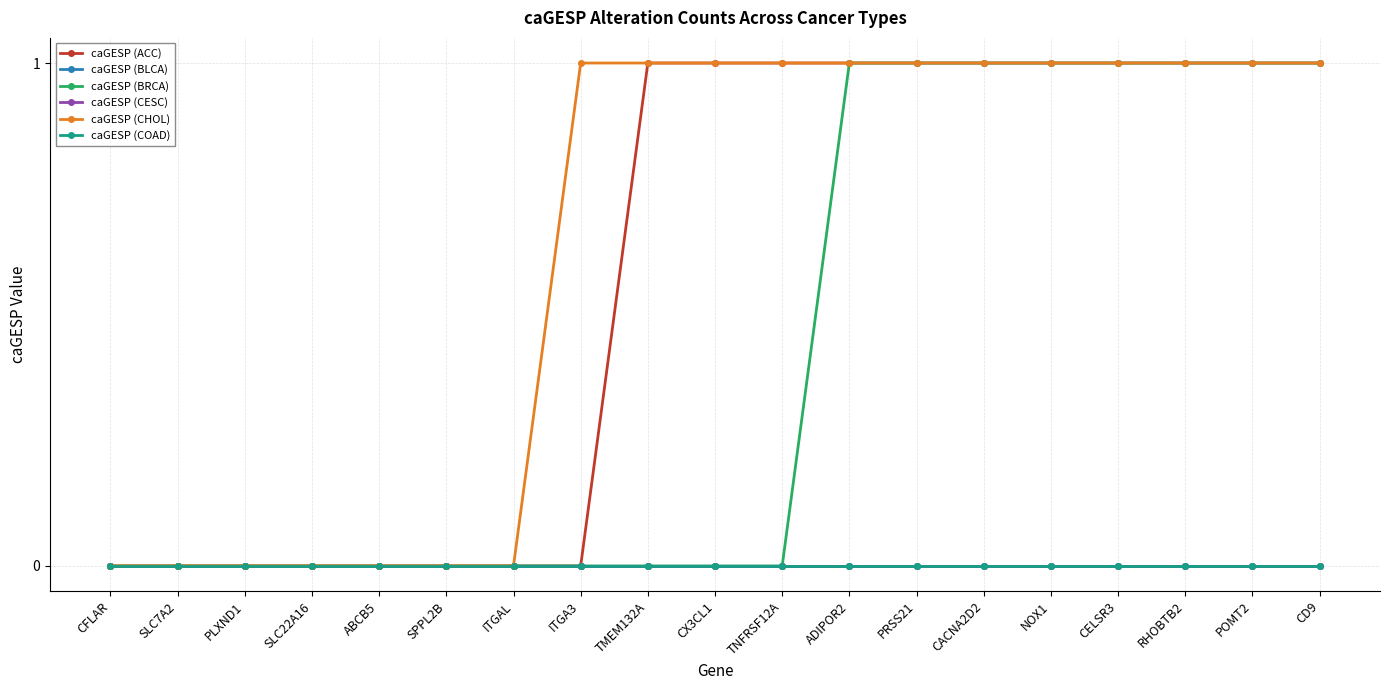

Reading left to right, transcribe all the data shown in this chart.

caGESP (ACC): CFLAR=0	SLC7A2=0	PLXND1=0	SLC22A16=0	ABCB5=0	SPPL2B=0	ITGAL=0	ITGA3=0	TMEM132A=1	CX3CL1=1	TNFRSF12A=1	ADIPOR2=1	PRSS21=1	CACNA2D2=1	NOX1=1	CELSR3=1	RHOBTB2=1	POMT2=1	CD9=1
caGESP (BLCA): CFLAR=0	SLC7A2=0	PLXND1=0	SLC22A16=0	ABCB5=0	SPPL2B=0	ITGAL=0	ITGA3=0	TMEM132A=0	CX3CL1=0	TNFRSF12A=0	ADIPOR2=0	PRSS21=0	CACNA2D2=0	NOX1=0	CELSR3=0	RHOBTB2=0	POMT2=0	CD9=0
caGESP (BRCA): CFLAR=0	SLC7A2=0	PLXND1=0	SLC22A16=0	ABCB5=0	SPPL2B=0	ITGAL=0	ITGA3=0	TMEM132A=0	CX3CL1=0	TNFRSF12A=0	ADIPOR2=1	PRSS21=1	CACNA2D2=1	NOX1=1	CELSR3=1	RHOBTB2=1	POMT2=1	CD9=1
caGESP (CESC): CFLAR=0	SLC7A2=0	PLXND1=0	SLC22A16=0	ABCB5=0	SPPL2B=0	ITGAL=0	ITGA3=0	TMEM132A=0	CX3CL1=0	TNFRSF12A=0	ADIPOR2=0	PRSS21=0	CACNA2D2=0	NOX1=0	CELSR3=0	RHOBTB2=0	POMT2=0	CD9=0
caGESP (CHOL): CFLAR=0	SLC7A2=0	PLXND1=0	SLC22A16=0	ABCB5=0	SPPL2B=0	ITGAL=0	ITGA3=1	TMEM132A=1	CX3CL1=1	TNFRSF12A=1	ADIPOR2=1	PRSS21=1	CACNA2D2=1	NOX1=1	CELSR3=1	RHOBTB2=1	POMT2=1	CD9=1
caGESP (COAD): CFLAR=0	SLC7A2=0	PLXND1=0	SLC22A16=0	ABCB5=0	SPPL2B=0	ITGAL=0	ITGA3=0	TMEM132A=0	CX3CL1=0	TNFRSF12A=0	ADIPOR2=0	PRSS21=0	CACNA2D2=0	NOX1=0	CELSR3=0	RHOBTB2=0	POMT2=0	CD9=0